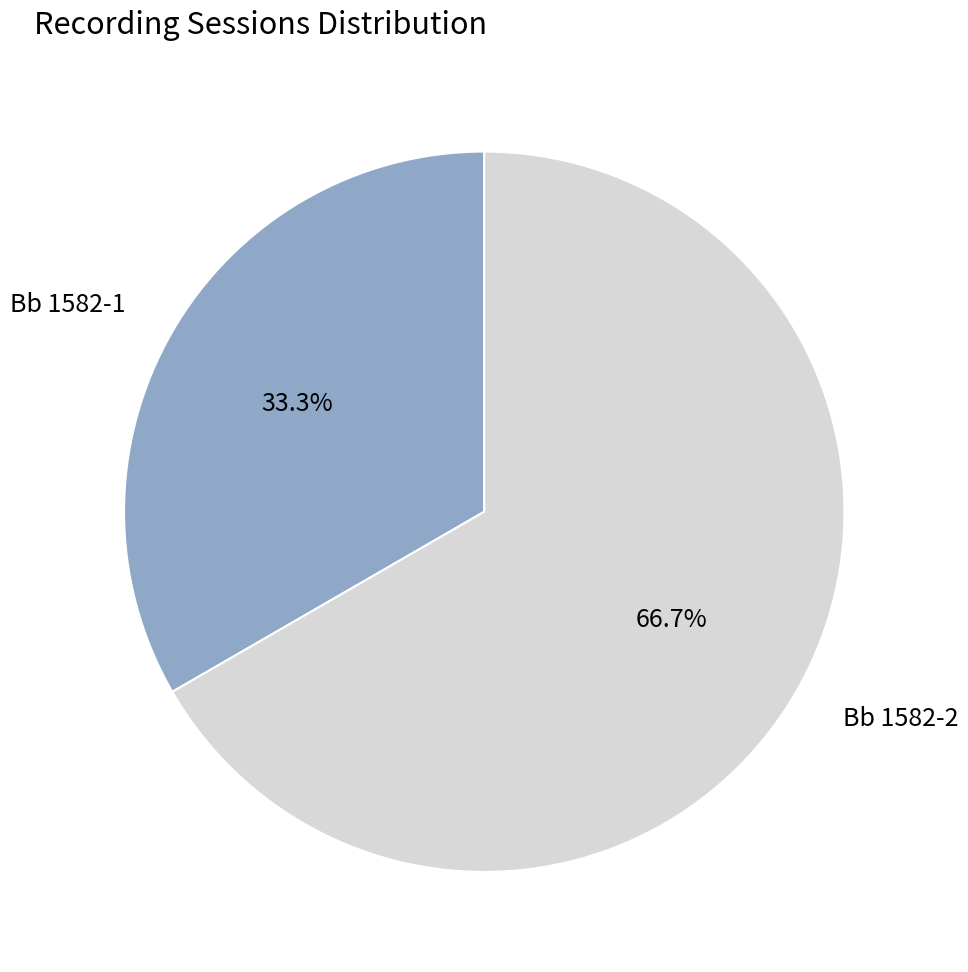

What is the largest slice in the pie chart?

Bb 1582-2